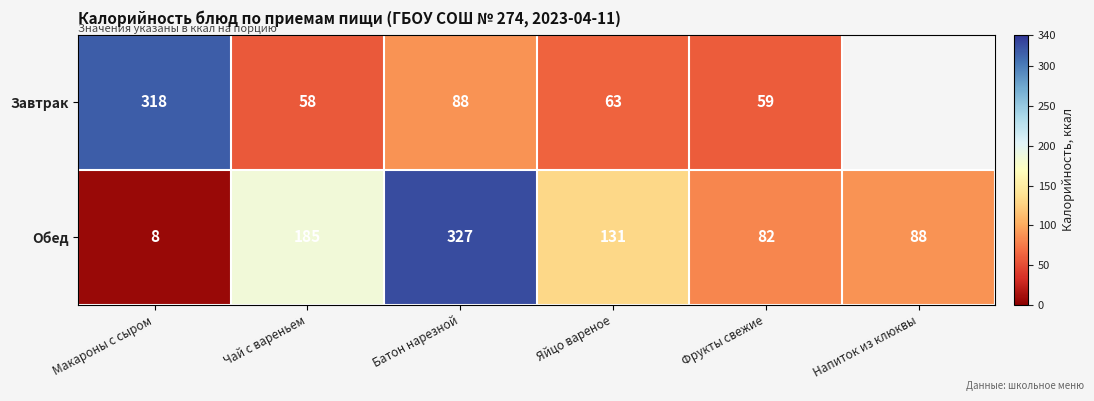

Between Макароны с сыром and Фрукты свежие, which series saw the biggest shift?

Завтрак